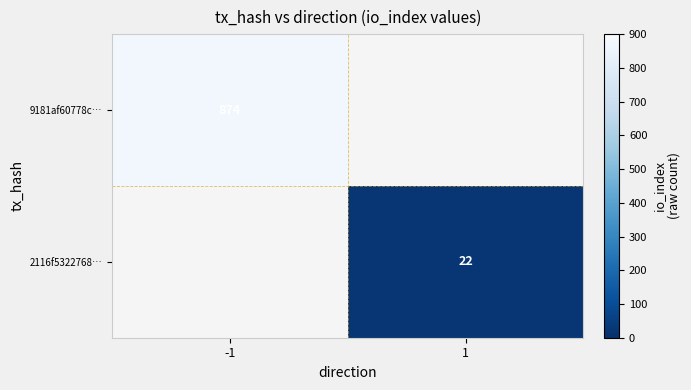

True or false: 2116f5322768… has a value of 22 at 1.

True